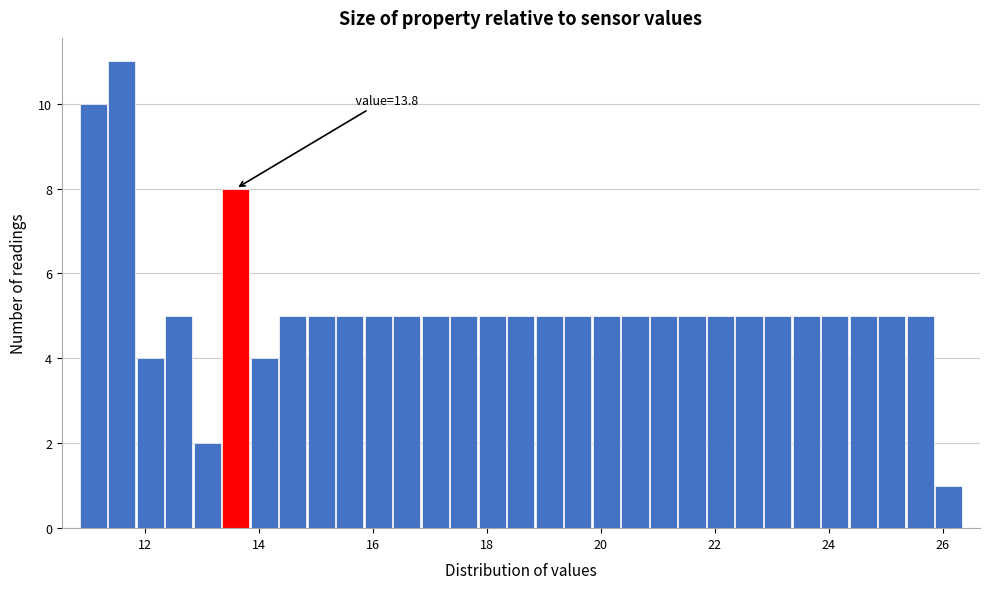

Around what value on the x-axis is the tallest bar? Give the approximate position of its centre, as read against the axis.

11.6